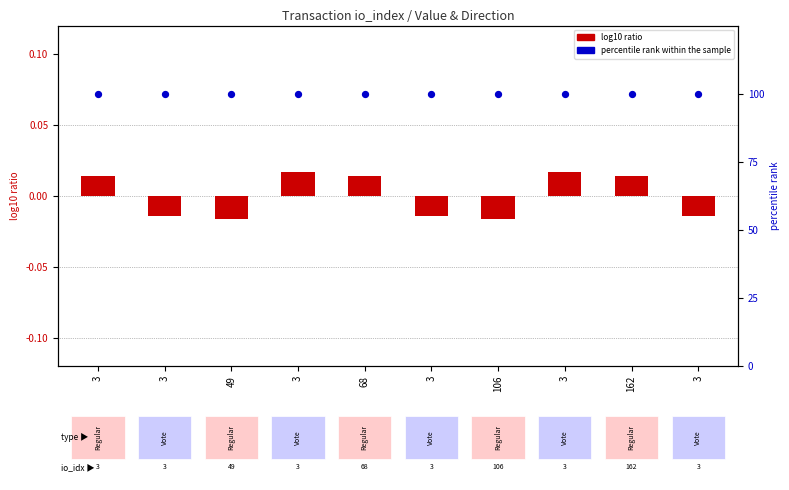

What are all the series names shown in the legend?

log10 ratio, percentile rank within the sample